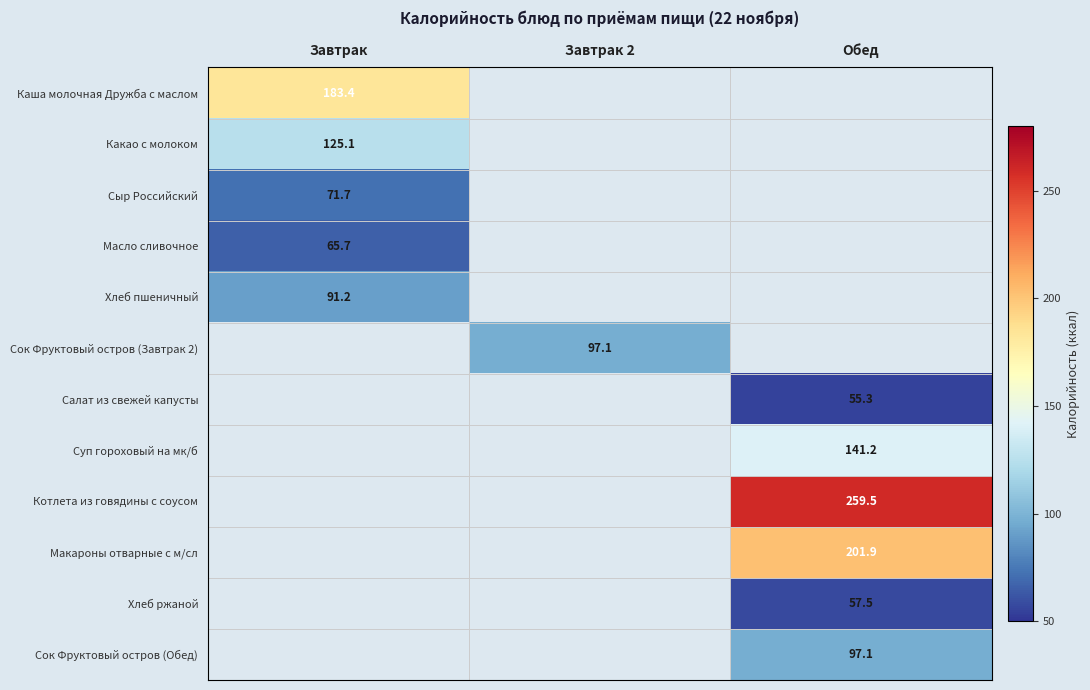

The Масло сливочное series shows 85.8 at Завтрак. True or false?

False